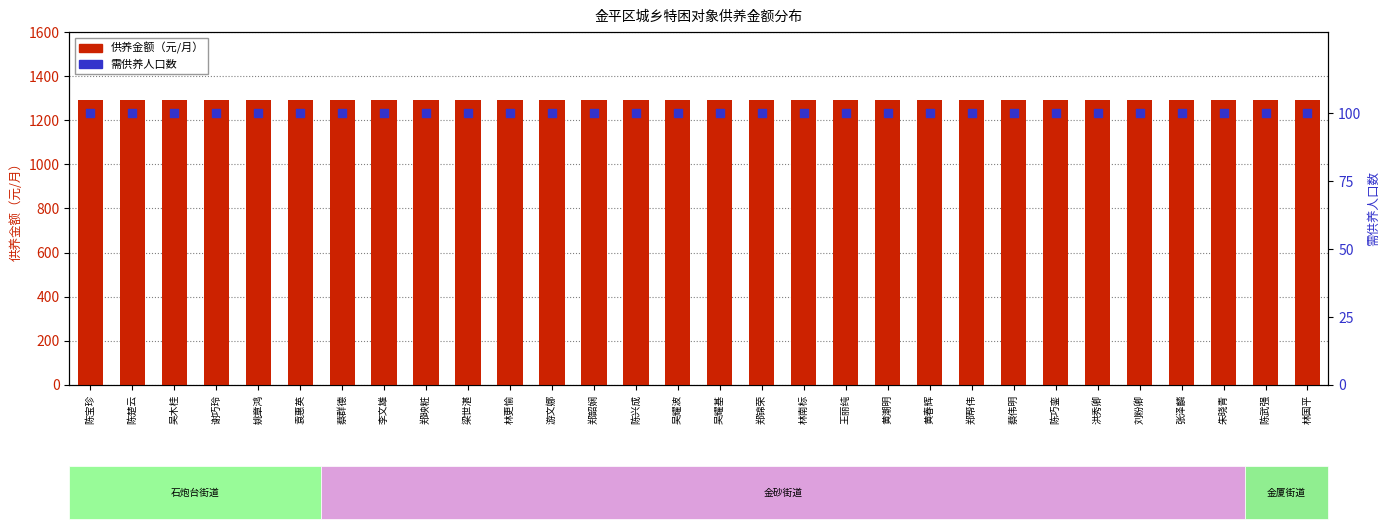

At which category is the sum across all series the highest?

陈宝珍